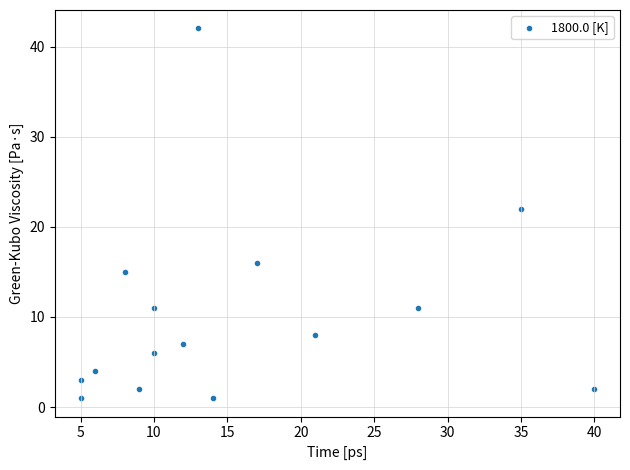

What is the range of X values (max minus min)?

35